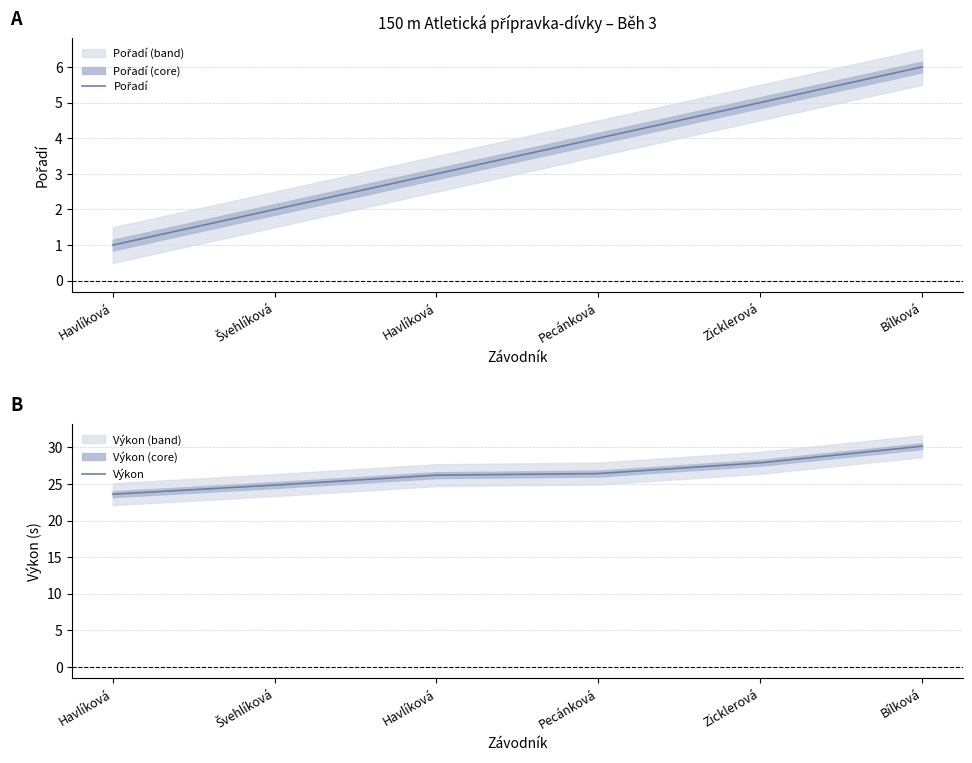

At which category does the chart reach its minimum across all series?

Havlíková